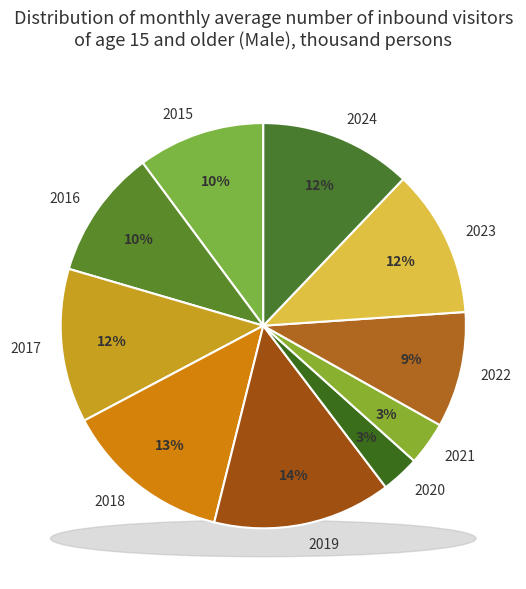

Is the sum of 2020 and 2022 greater than half?

No